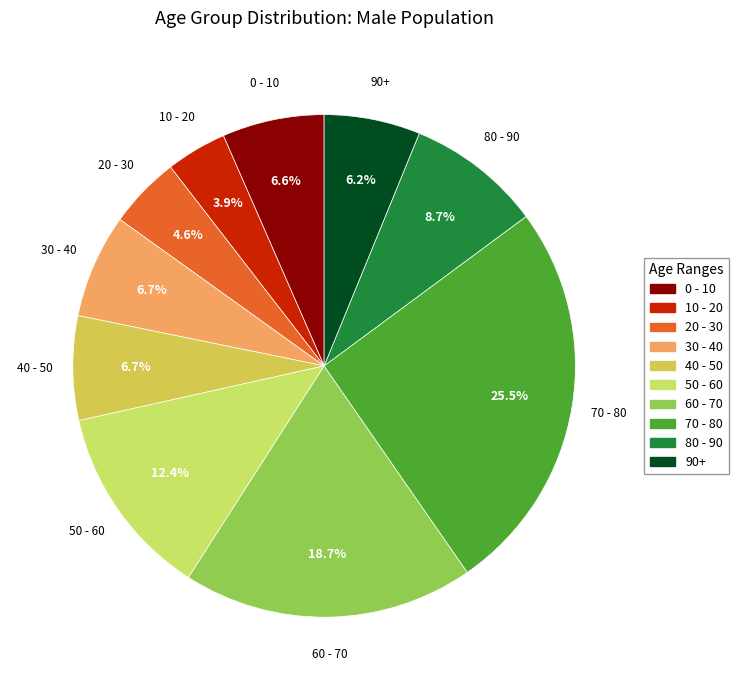

How many segments does this pie chart have?

10